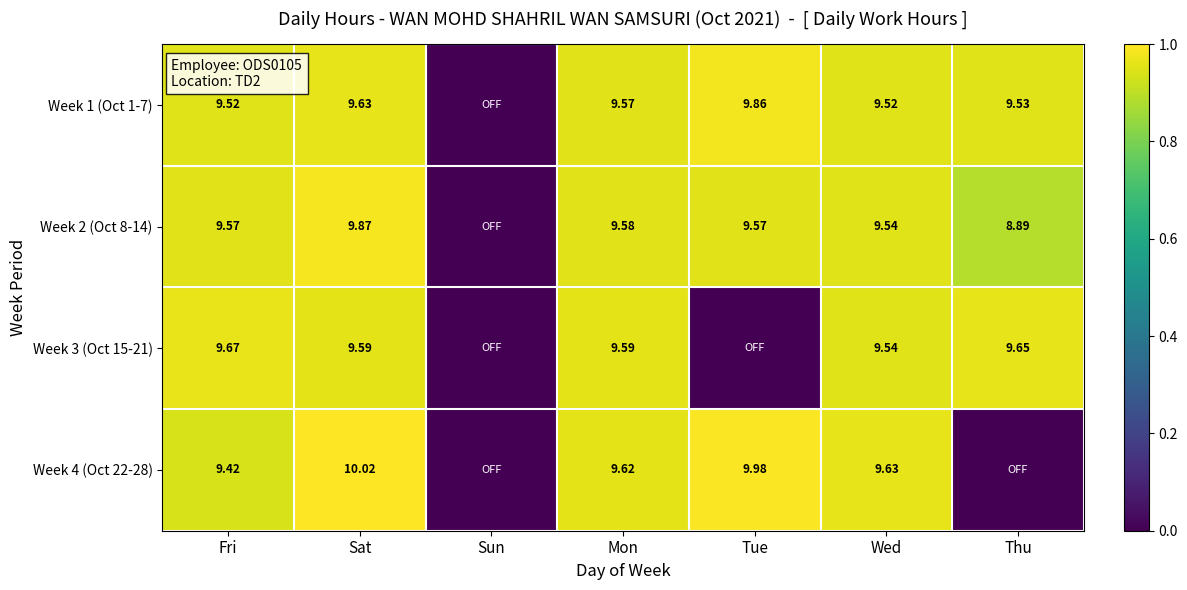

Is the value of Week 1 (Oct 1-7) at Tue greater than the value of Week 3 (Oct 15-21) at Sat?

Yes